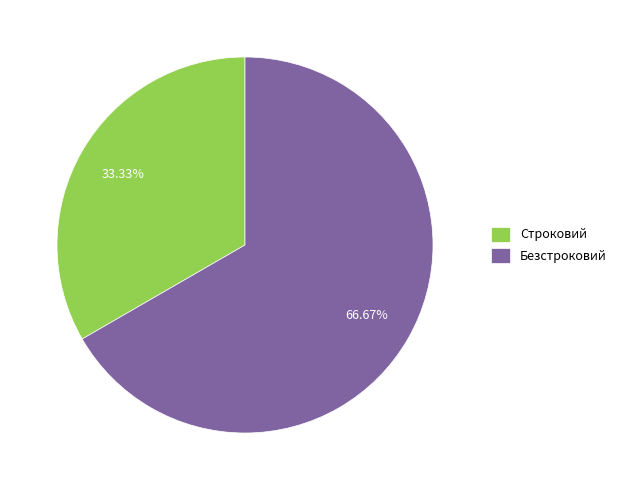

Which category has the biggest portion of the pie?

Безстроковий